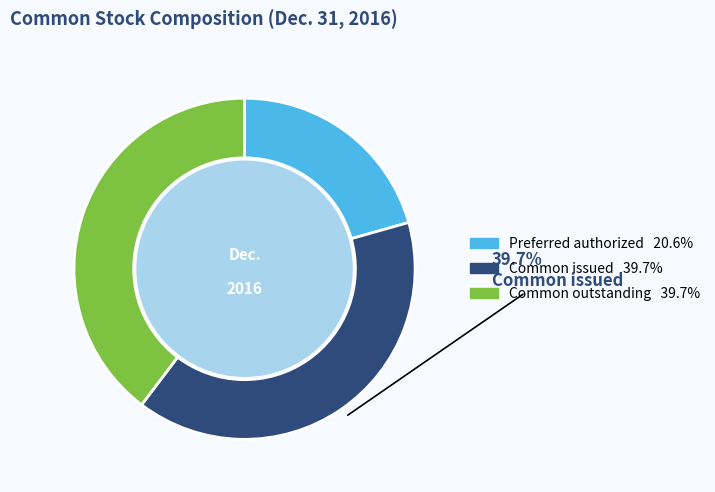

Is there a majority slice in this chart?

No